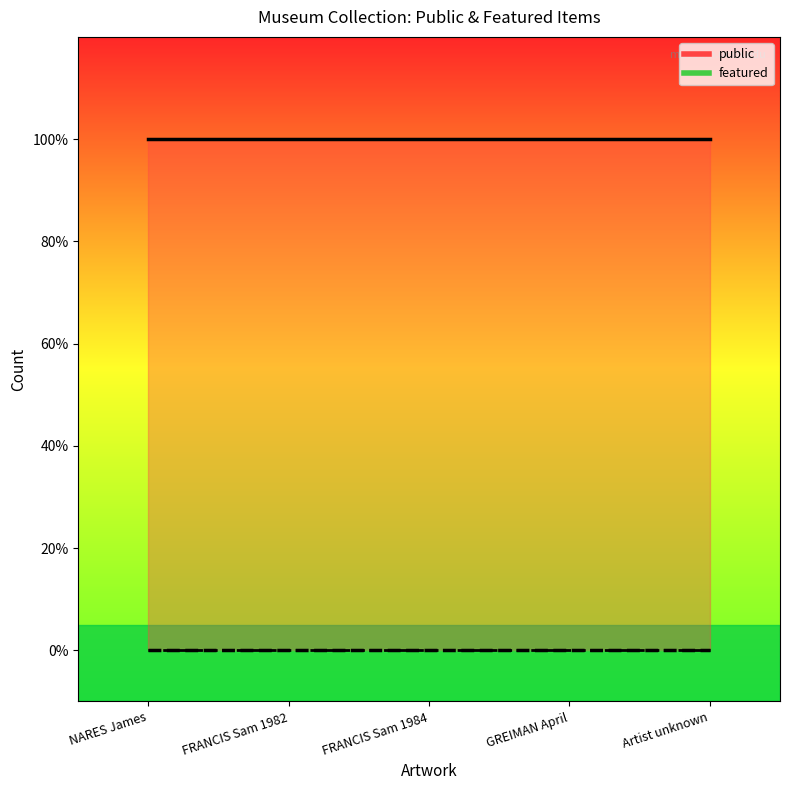

Which series changed the most between FRANCIS Sam 1982 and GREIMAN April?

public